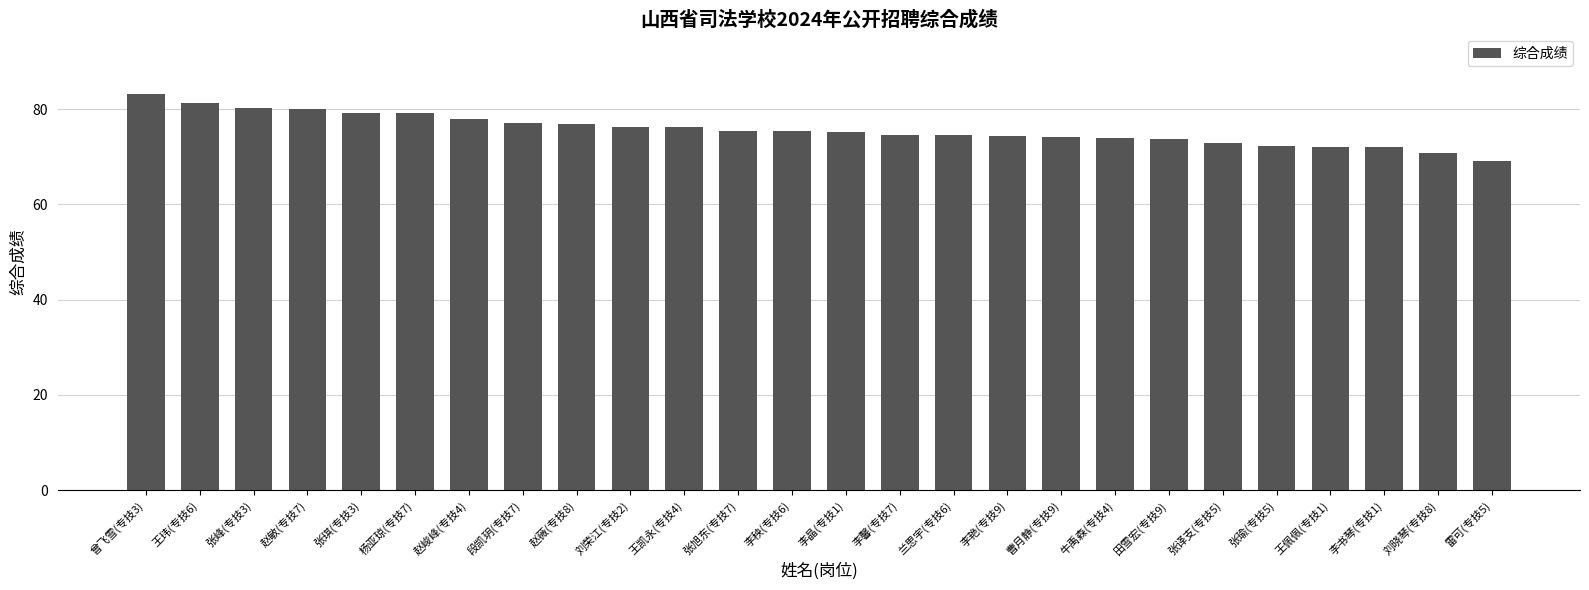

Does the chart contain any negative values?

No